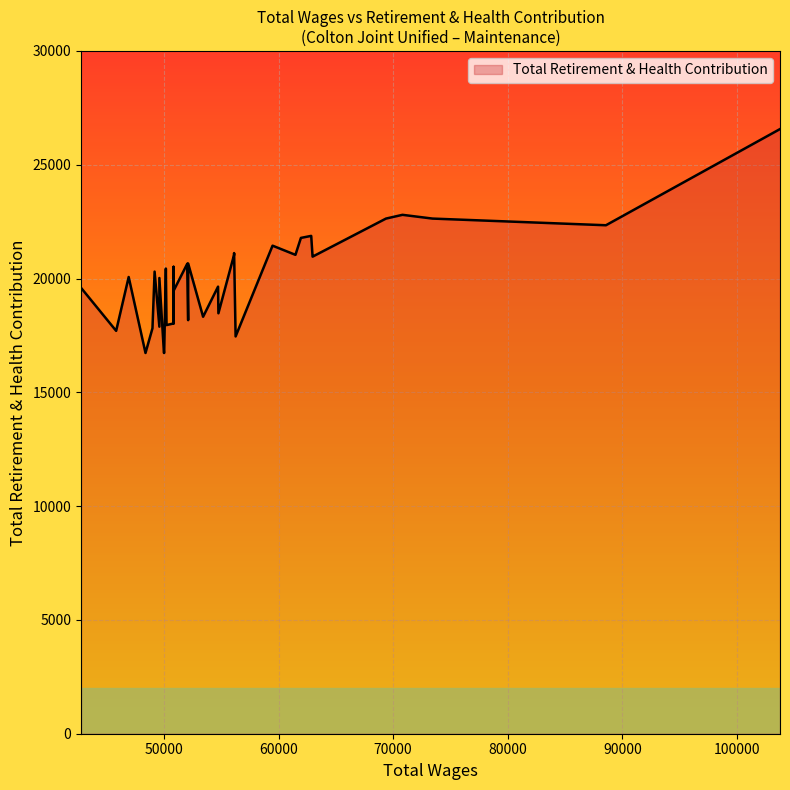

What is the change in value from 73432.0 to 52116.0?

-4463